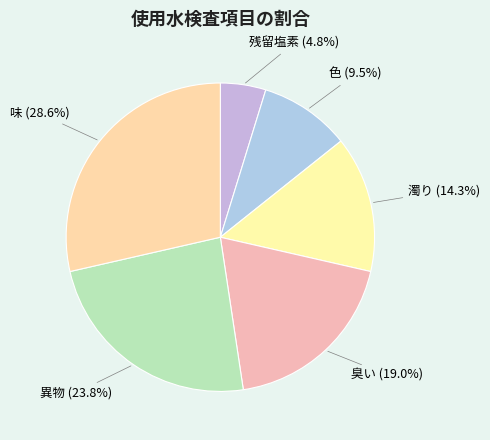

What percentage is the 残留塩素 slice, to the nearest percent?

5%